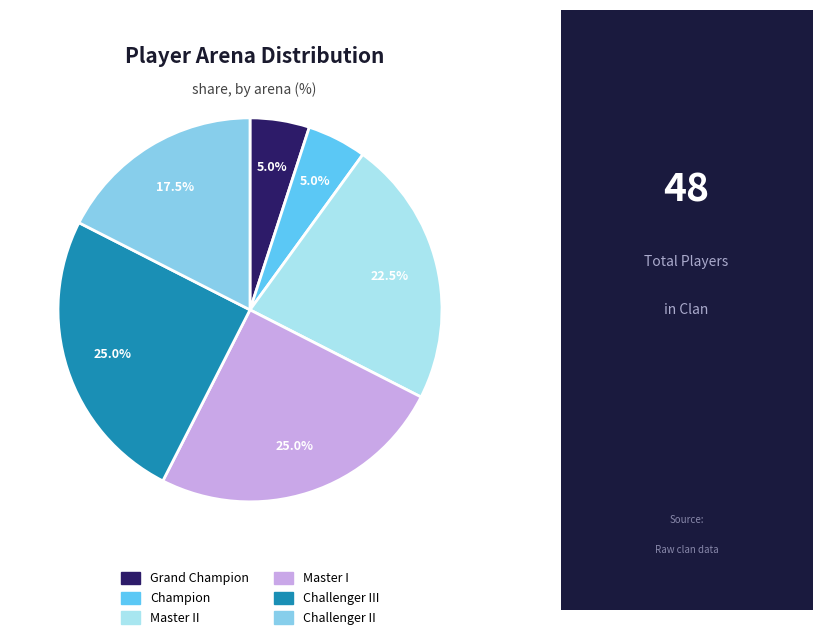

How many slices are in this pie chart?

6